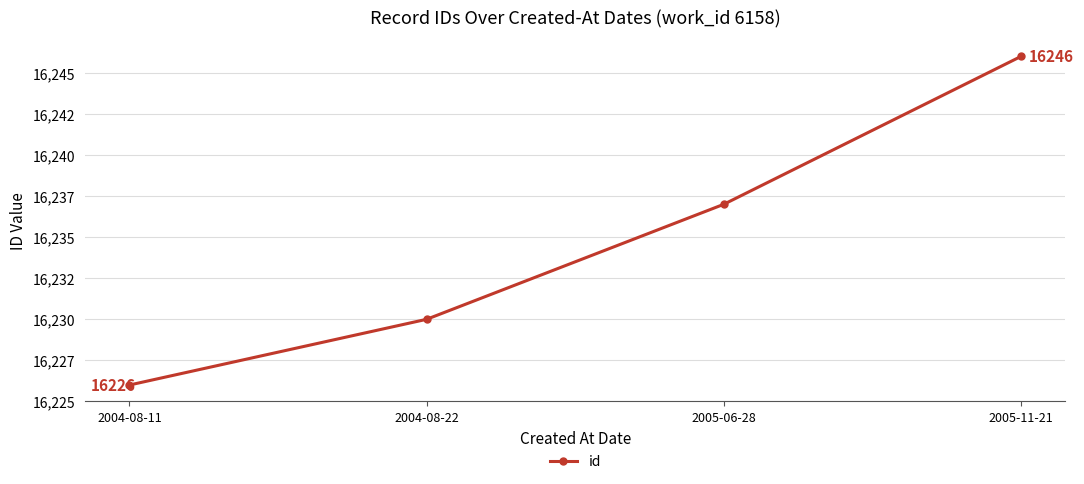

Does the chart have visible grid lines?

Yes